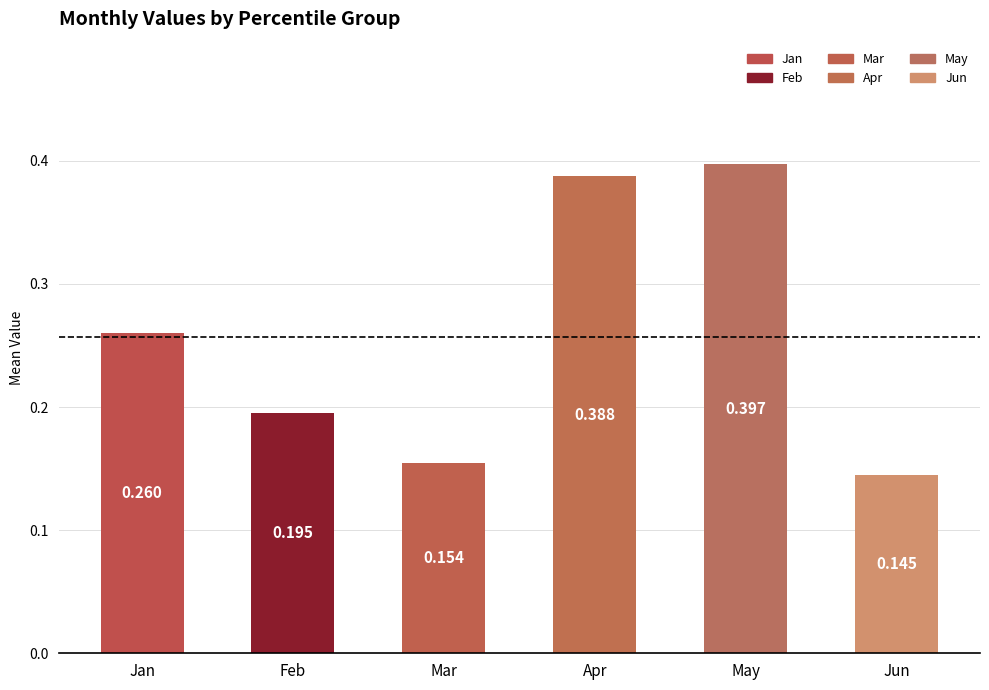

Rank the categories by value from lowest to highest.

Jun, Mar, Feb, Jan, Apr, May